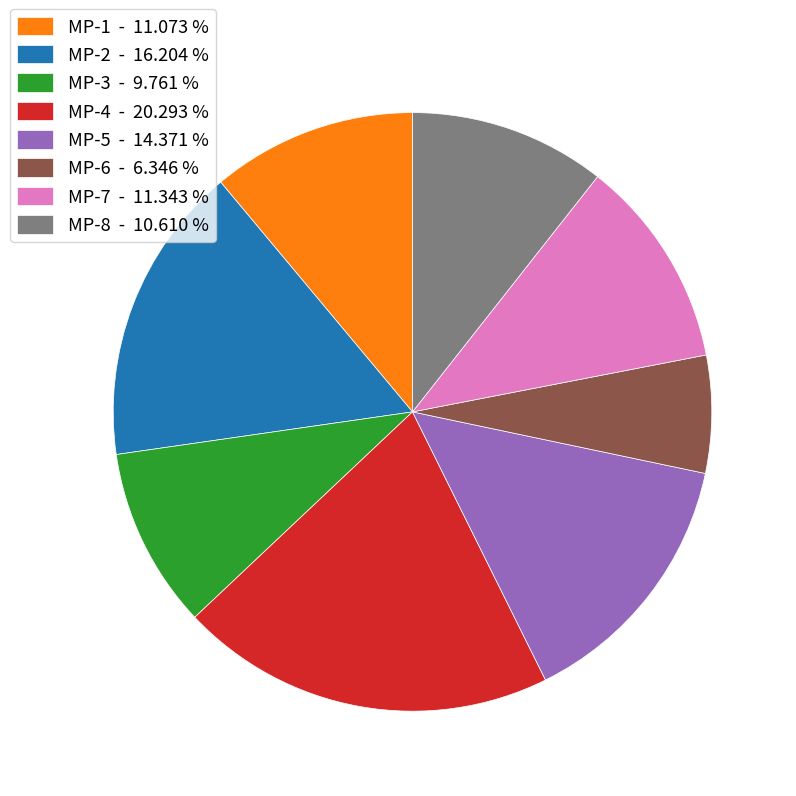

How many slices are in this pie chart?

8